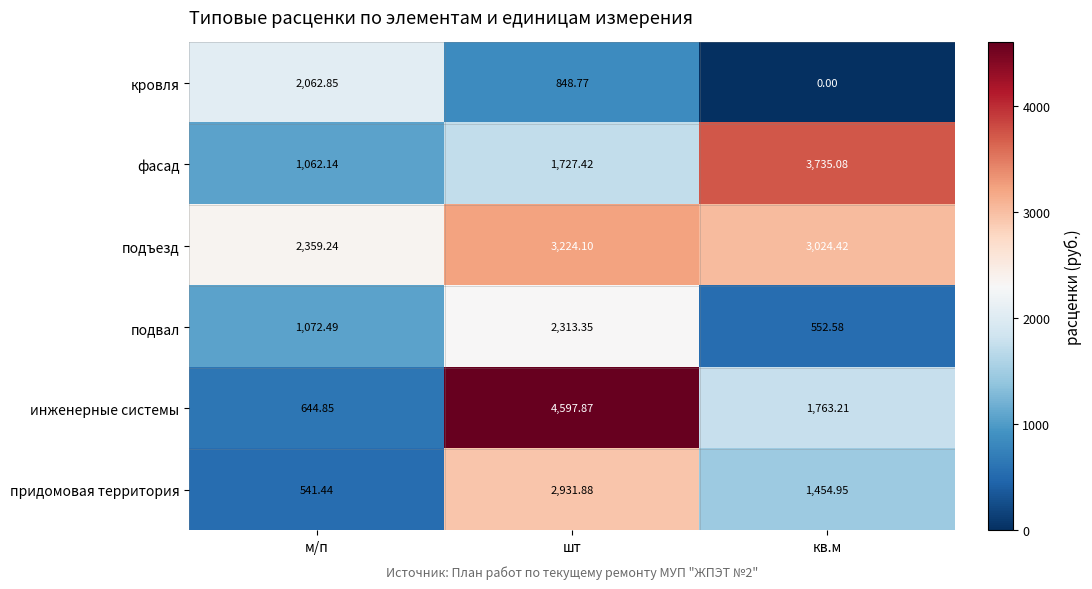

At кв.м, list the series in order from largest to smallest.

фасад, подъезд, инженерные системы, придомовая территория, подвал, кровля